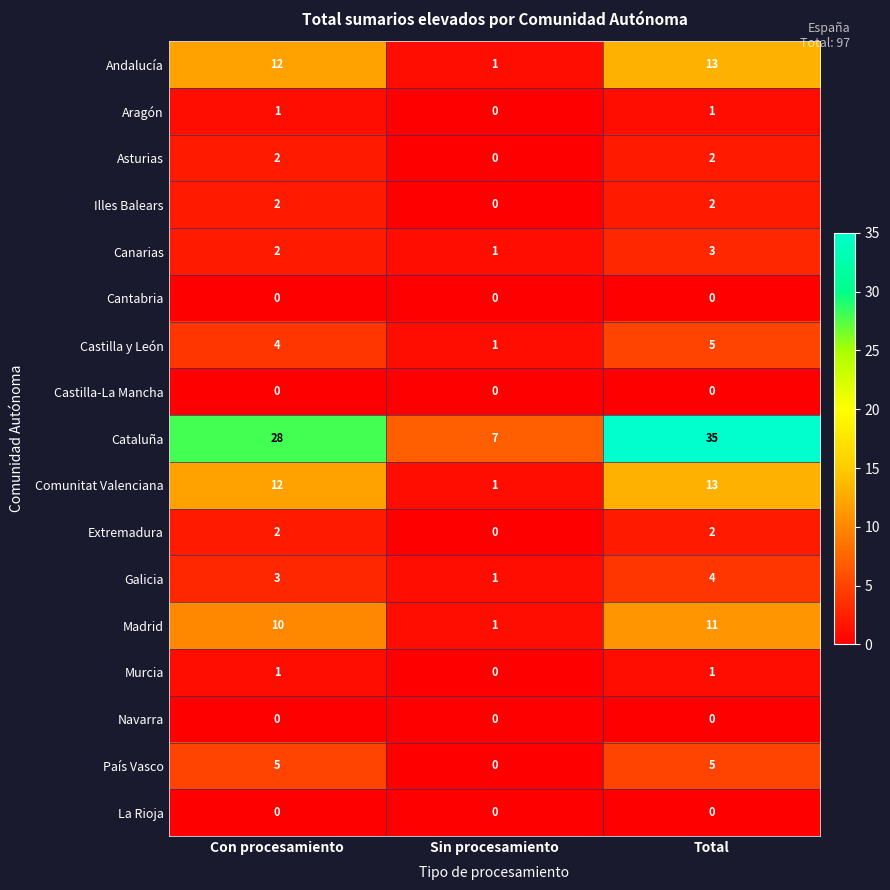

What is the total value across all series at Sin procesamiento?

13